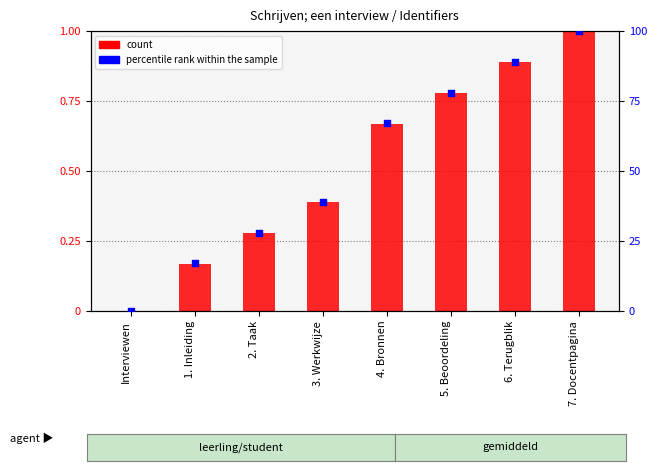

Is the value of count at 5. Beoordeling greater than the value of percentile rank within the sample at 2. Taak?

No